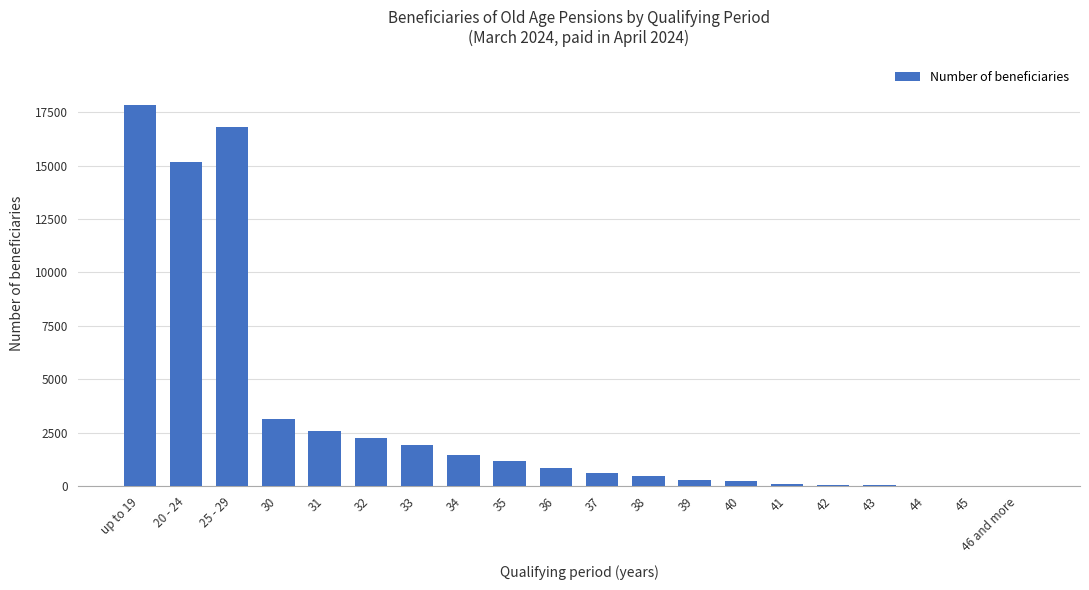

What is the maximum value shown in the chart?

17819